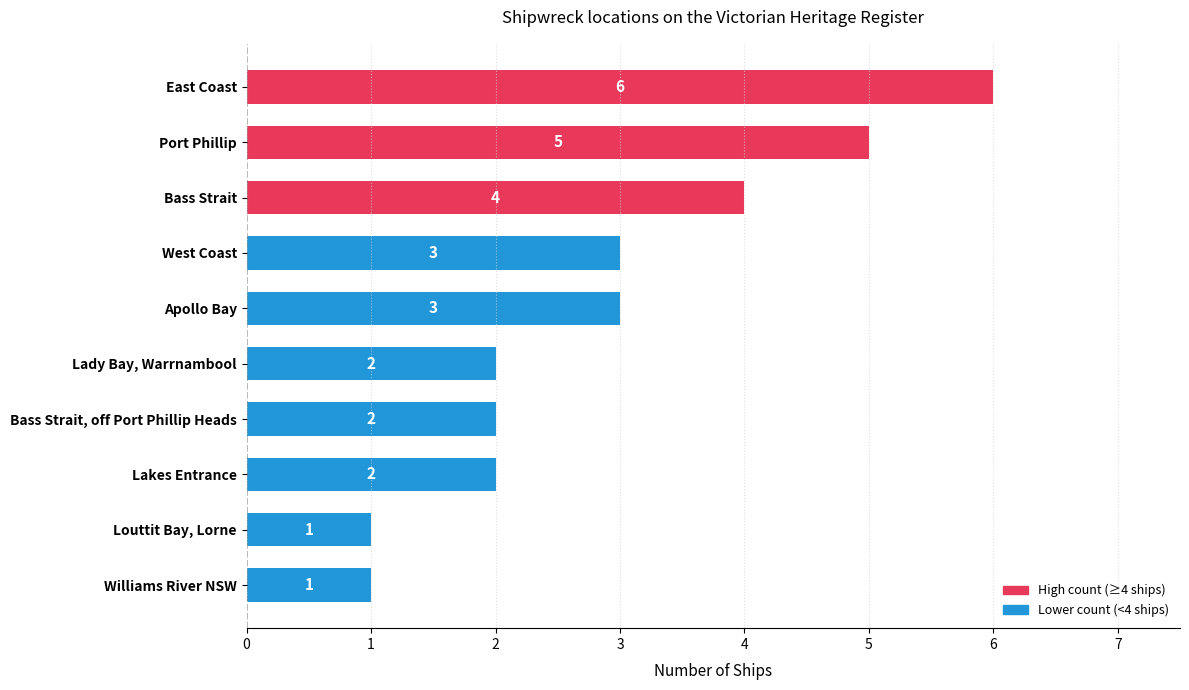

What is the maximum value shown in the chart?

6